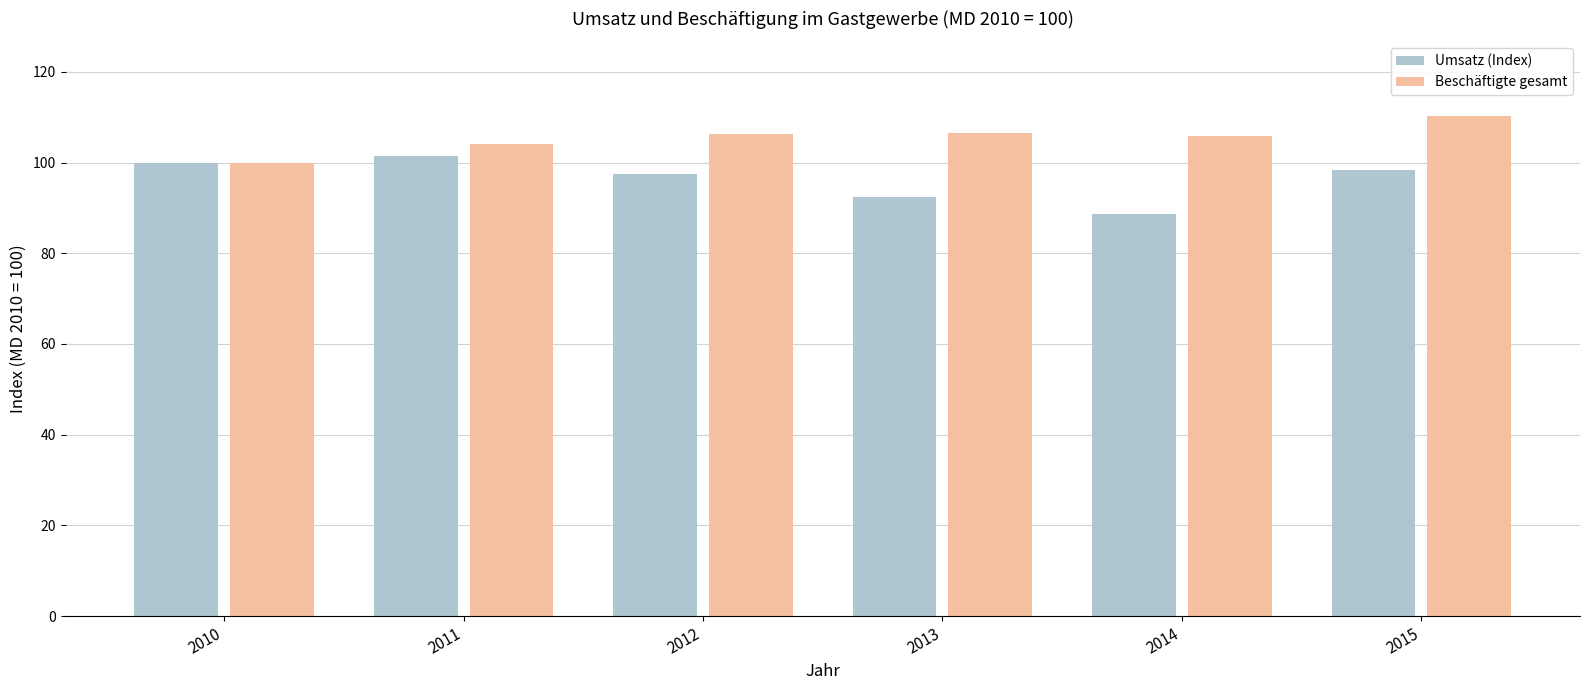

True or false: Beschäftigte gesamt has a value of 53.5 at 2011.

False